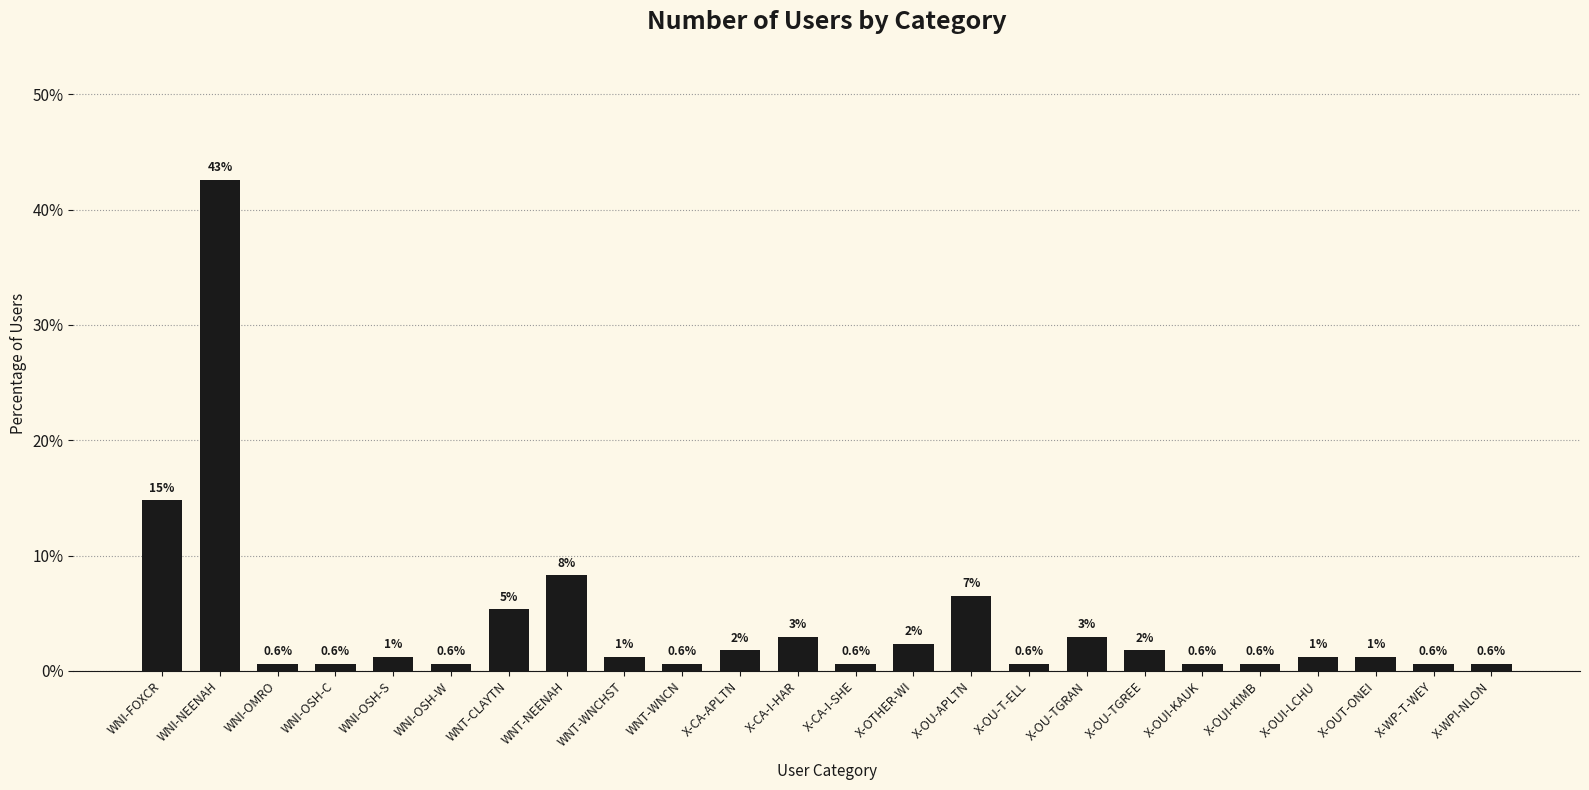

The value at WNI-OMRO is 0.6. True or false?

True